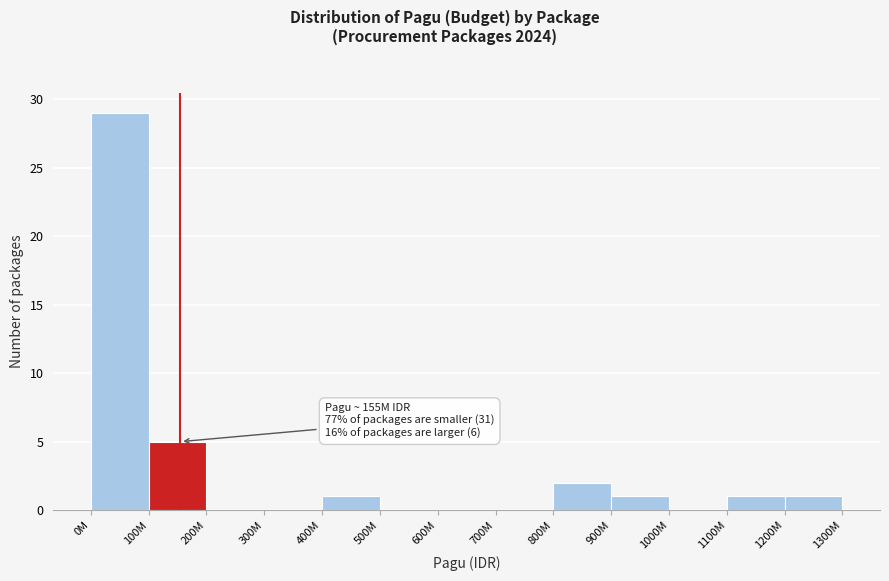

Reading right to left, transcribe all the data shown in this chart.

1200M=1	1100M=1	1000M=0	900M=1	800M=2	700M=0	600M=0	500M=0	400M=1	300M=0	200M=0	100M=5	0M=29